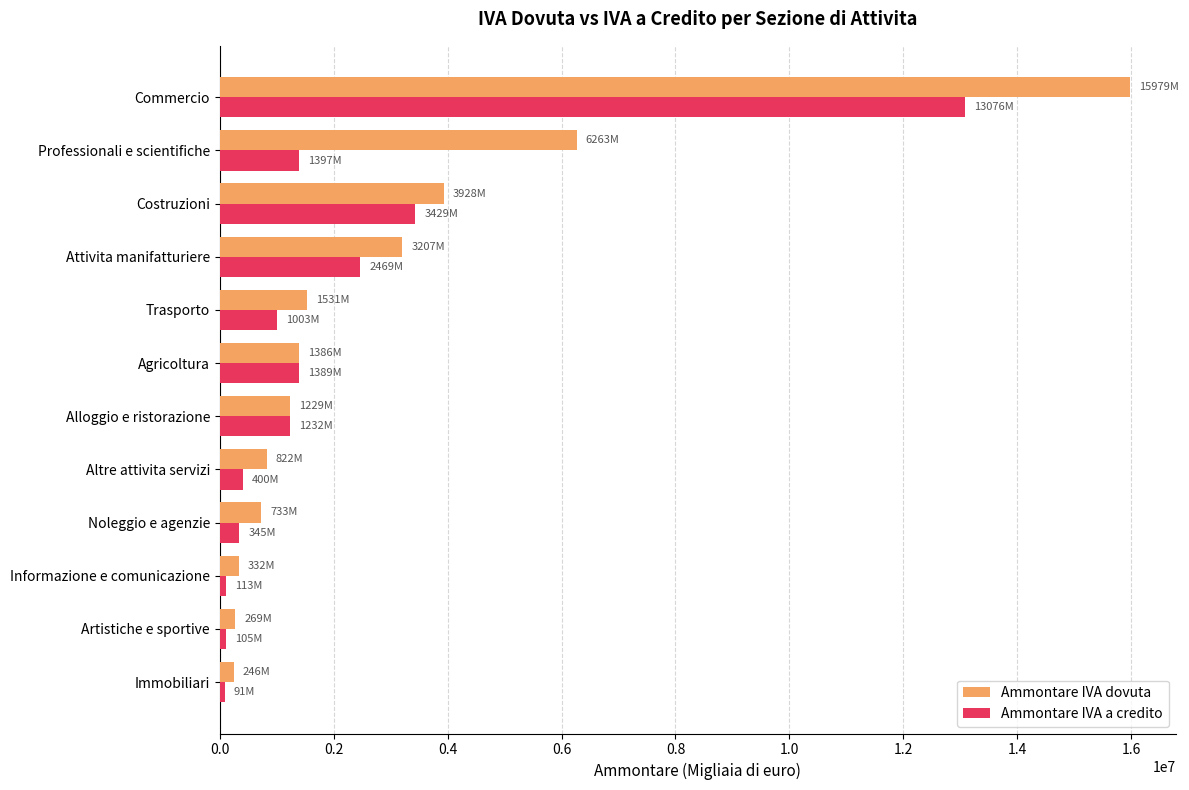

Which series has the largest total across all categories?

Ammontare IVA dovuta